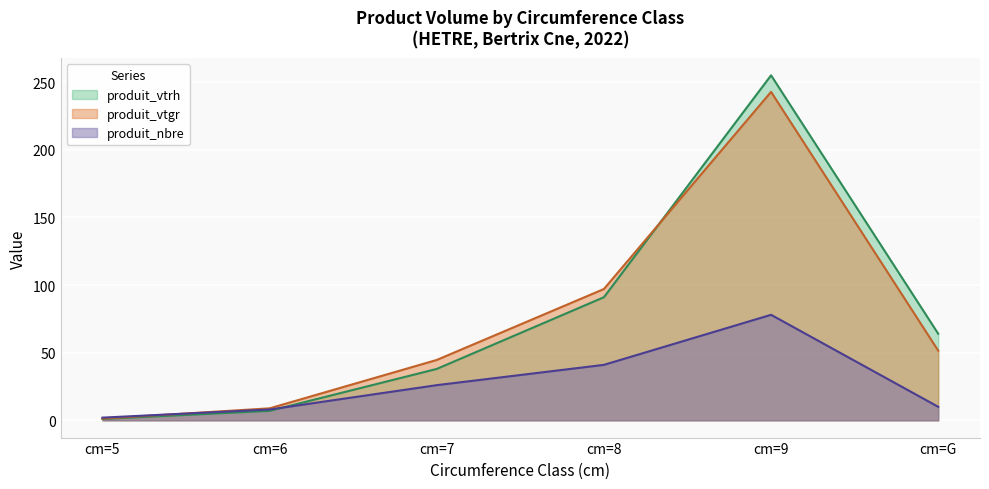

How many interior local peaks does the produit_nbre series have?

1